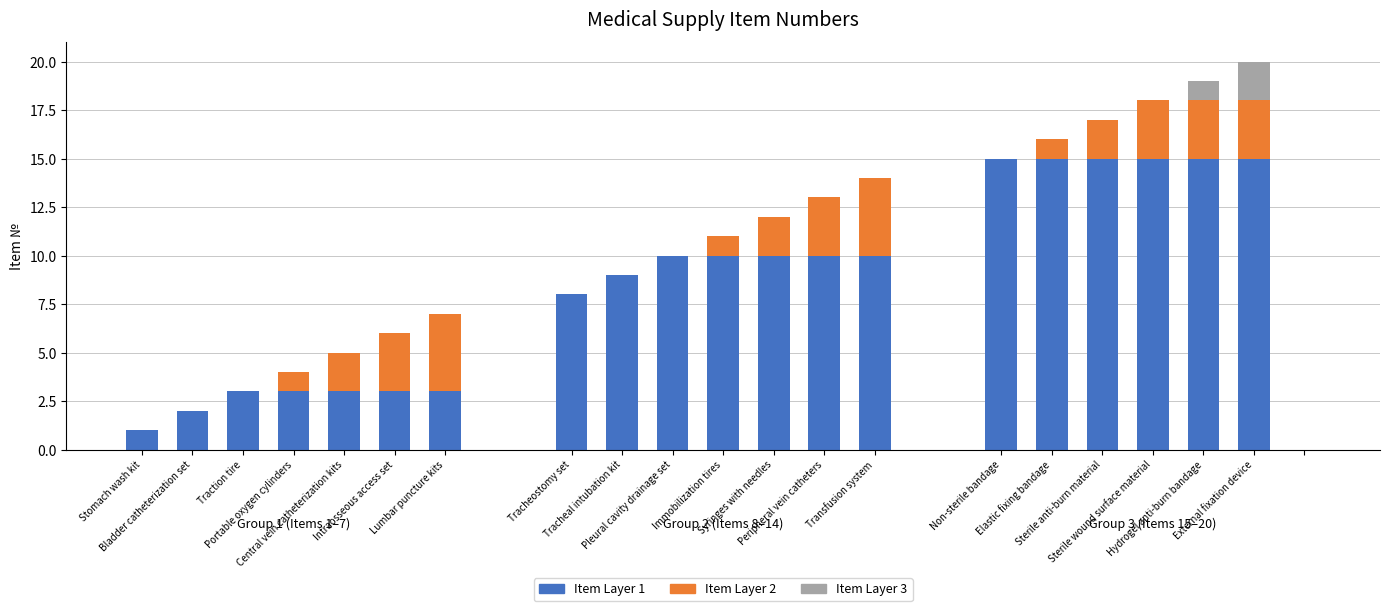

Rank the series by their average value, from highest to lowest.

Item Layer 1, Item Layer 2, Item Layer 3